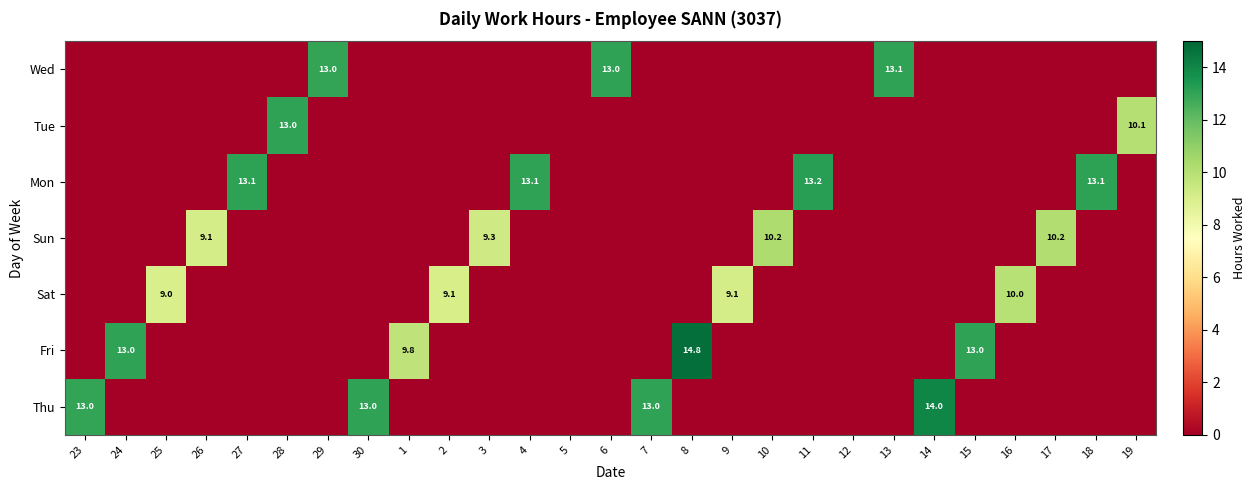

Is it true that Fri equals 14.8 at 8?

True